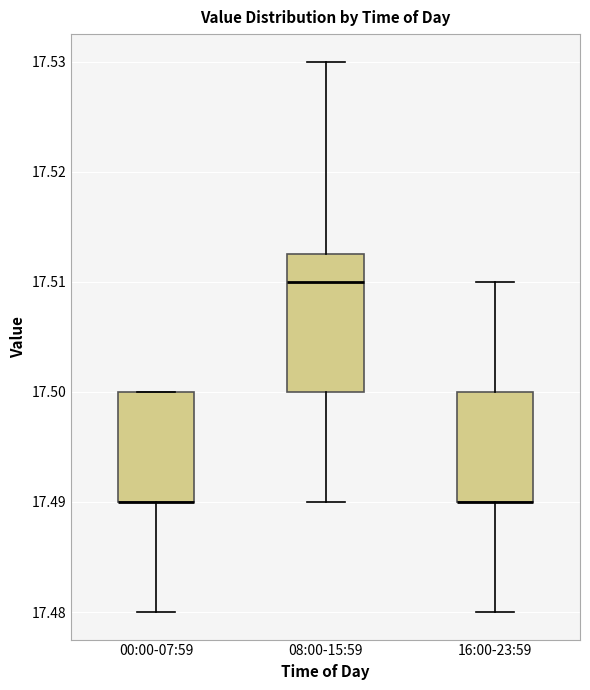

Where is the upper edge of the box for 00:00-07:59 on the y-axis? The values are not printed on the chart, so give them approximately, as read against the axis.

17.500